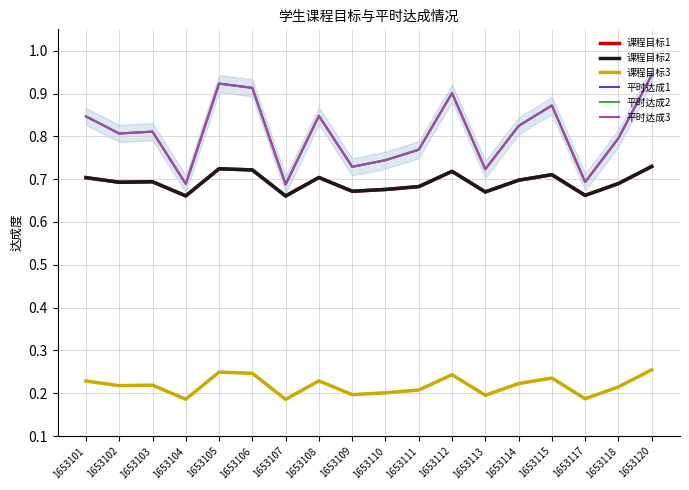

At which category does 平时达成1 reach its first local valley?

1653102